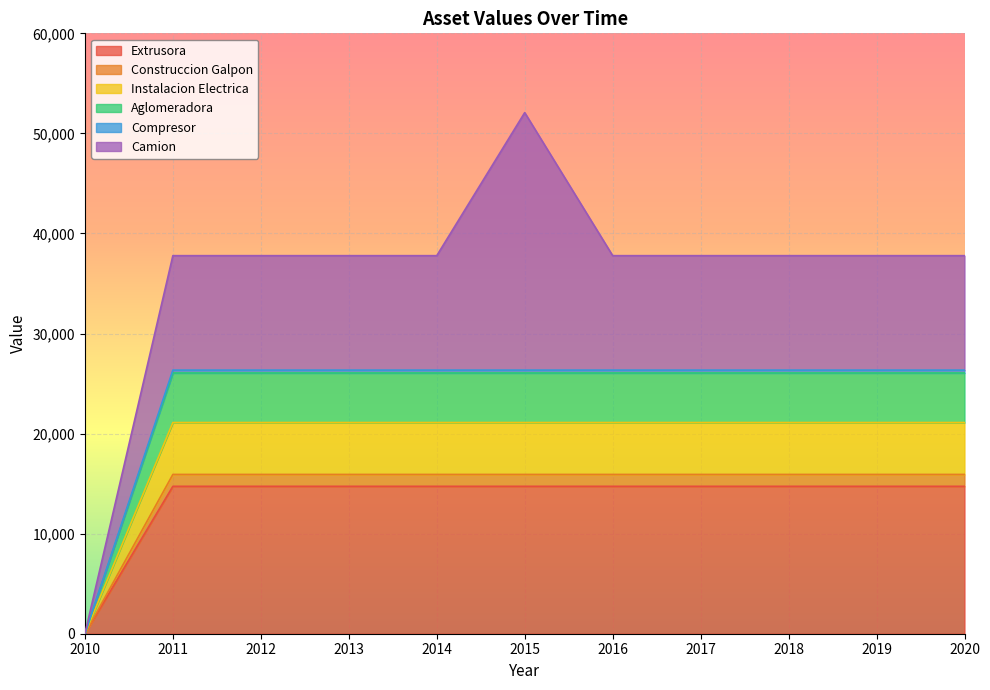

What is the maximum value for Extrusora?

14730.7